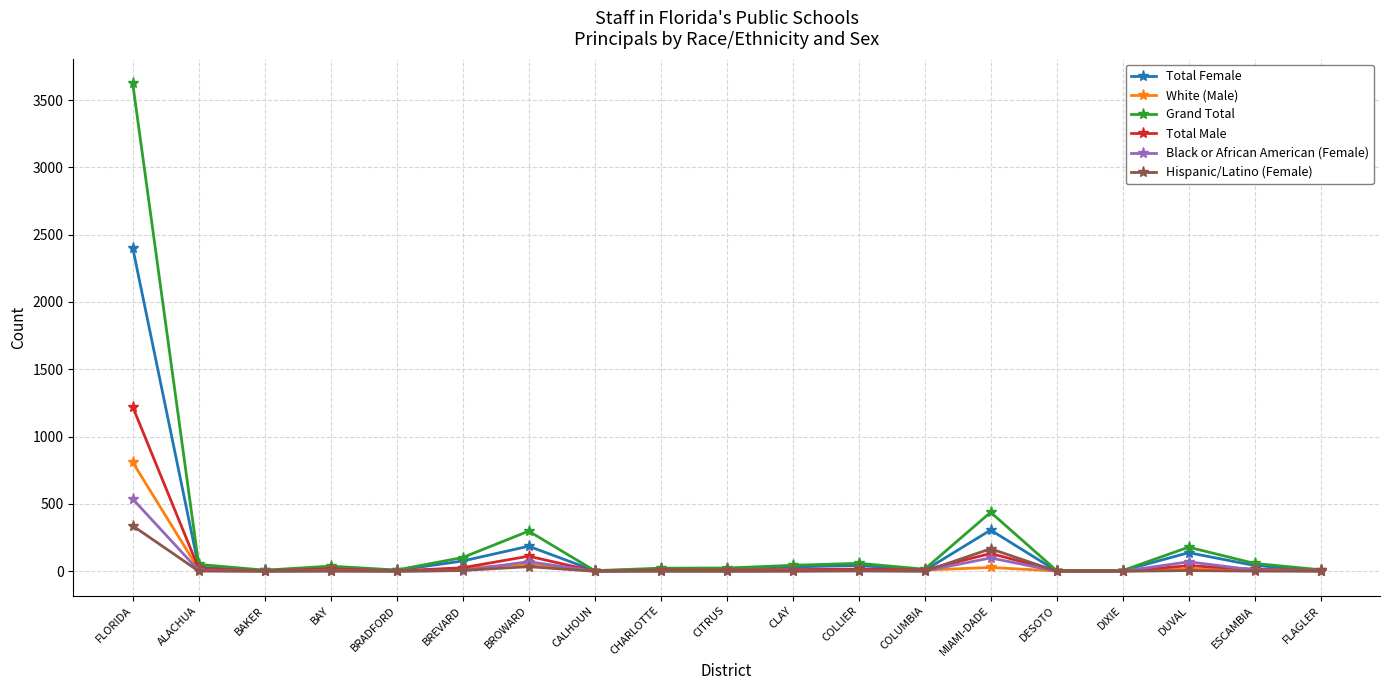

Read the Total Female value at BRADFORD.

7